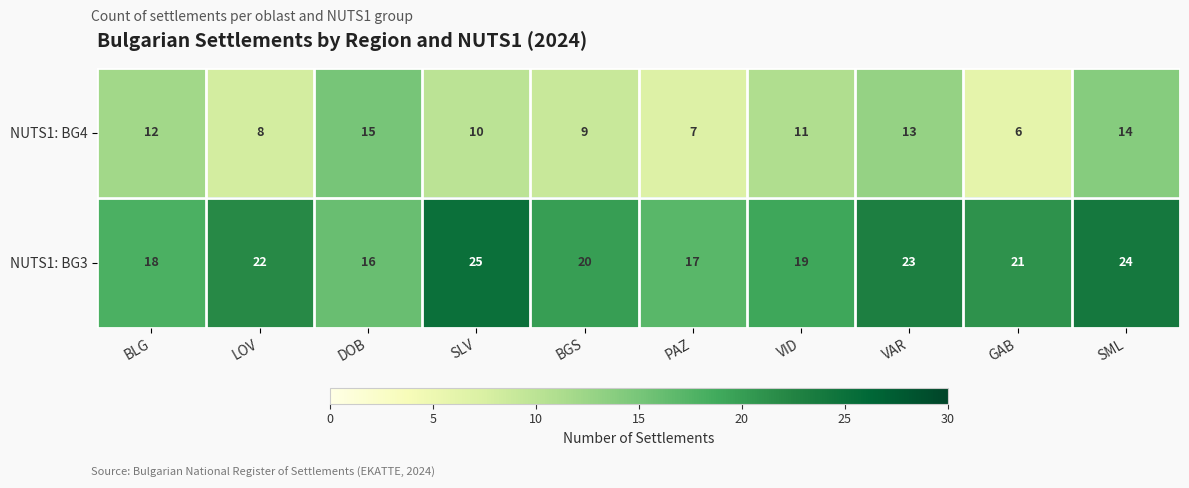

Between SLV and VAR, which series saw the biggest shift?

NUTS1: BG4